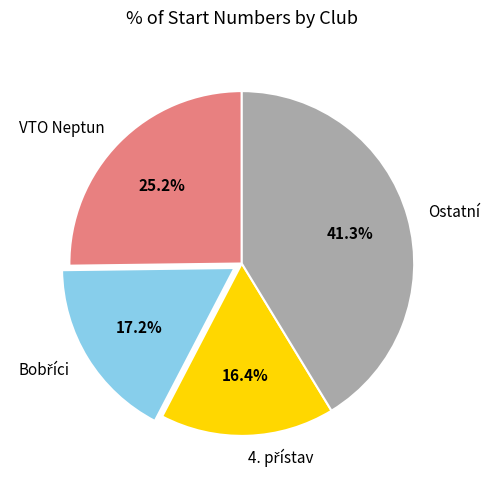

Count the number of slices in the pie.

4